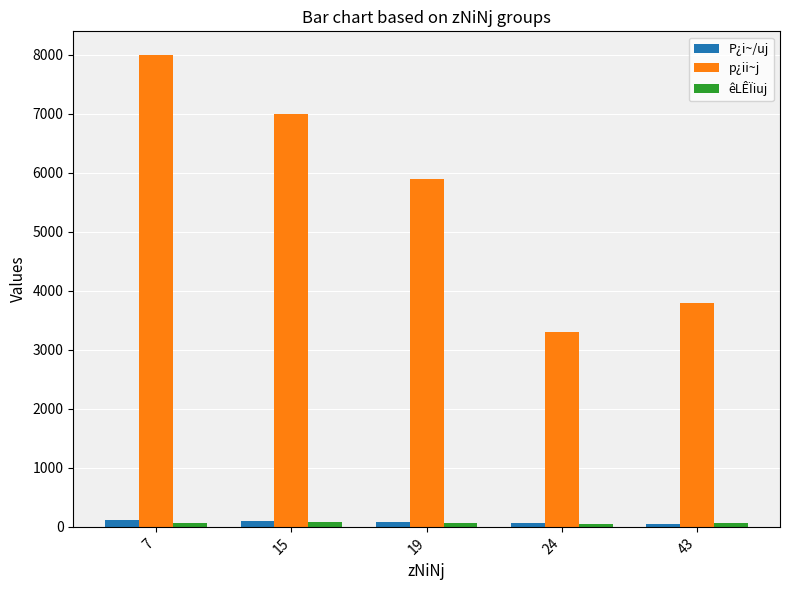

Where does the P¿i~/uj series first go above 90?

7